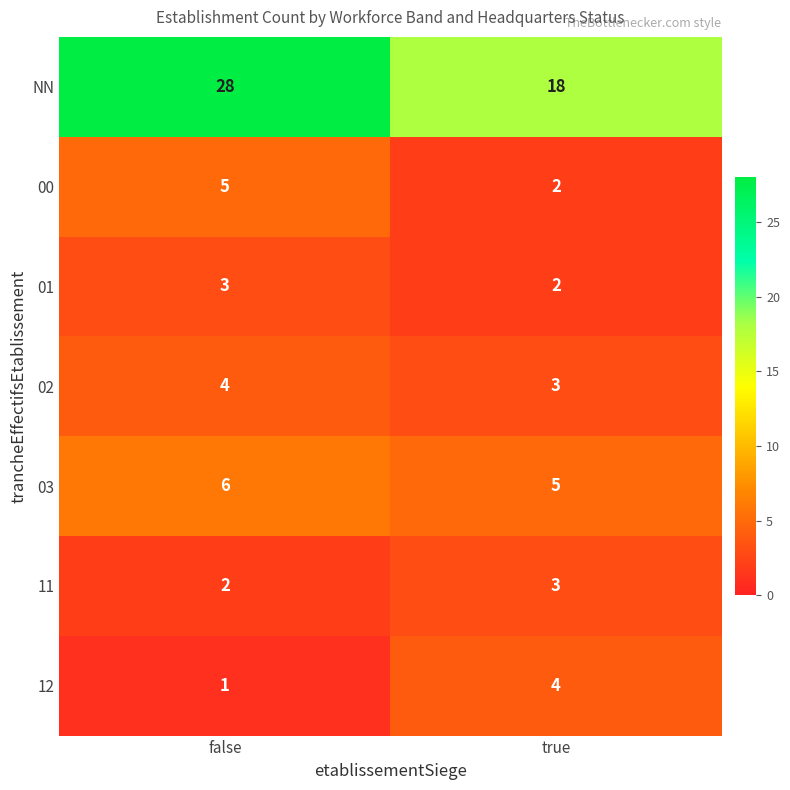

Where is 03 nearest to the value 5?

true